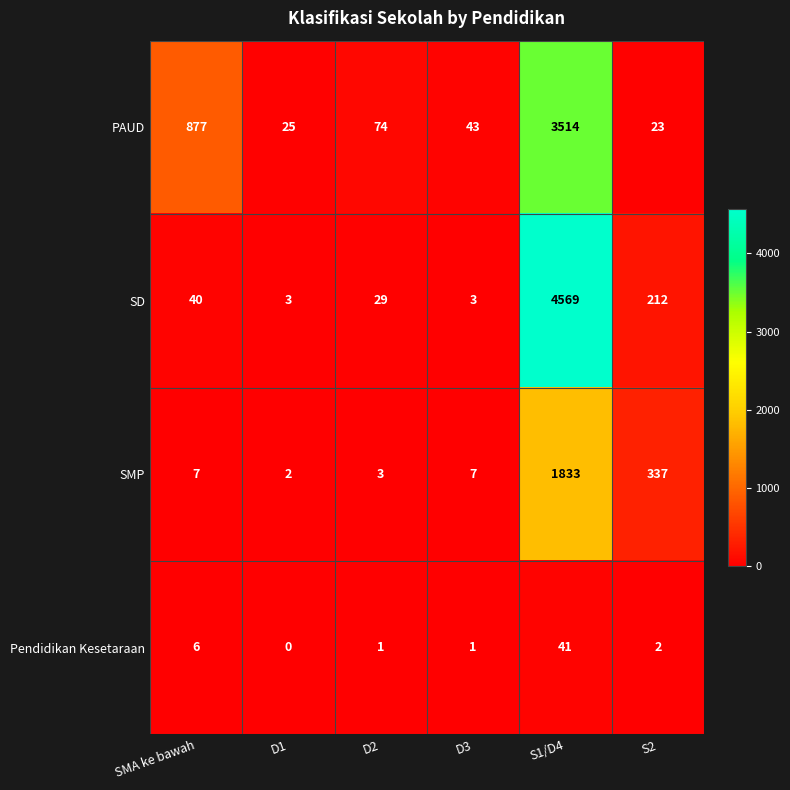

Between D2 and S2, which series saw the biggest shift?

SMP